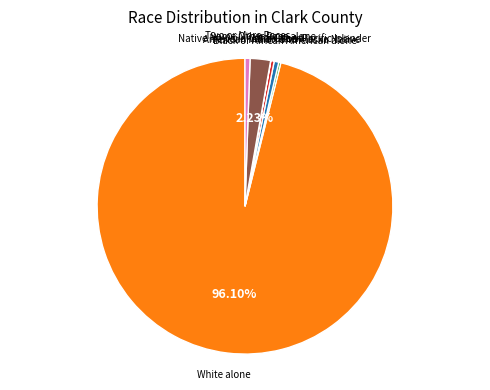

To the nearest percent, what is the combined percentage of White alone and Some Other Race alone?

98%